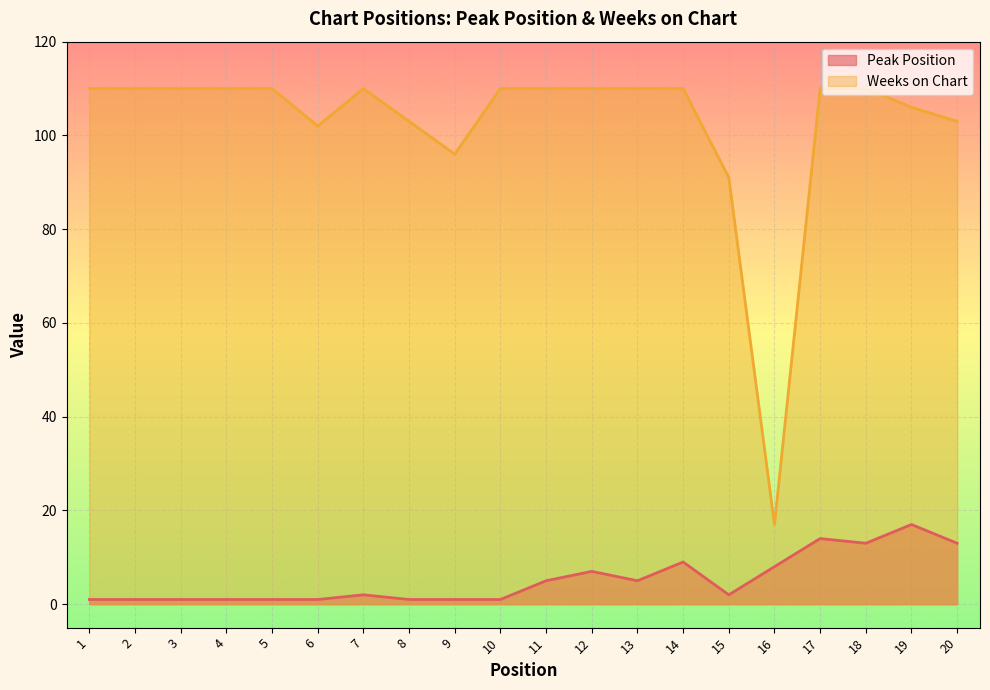

What is the spread (max minus min) of values at 3?

109